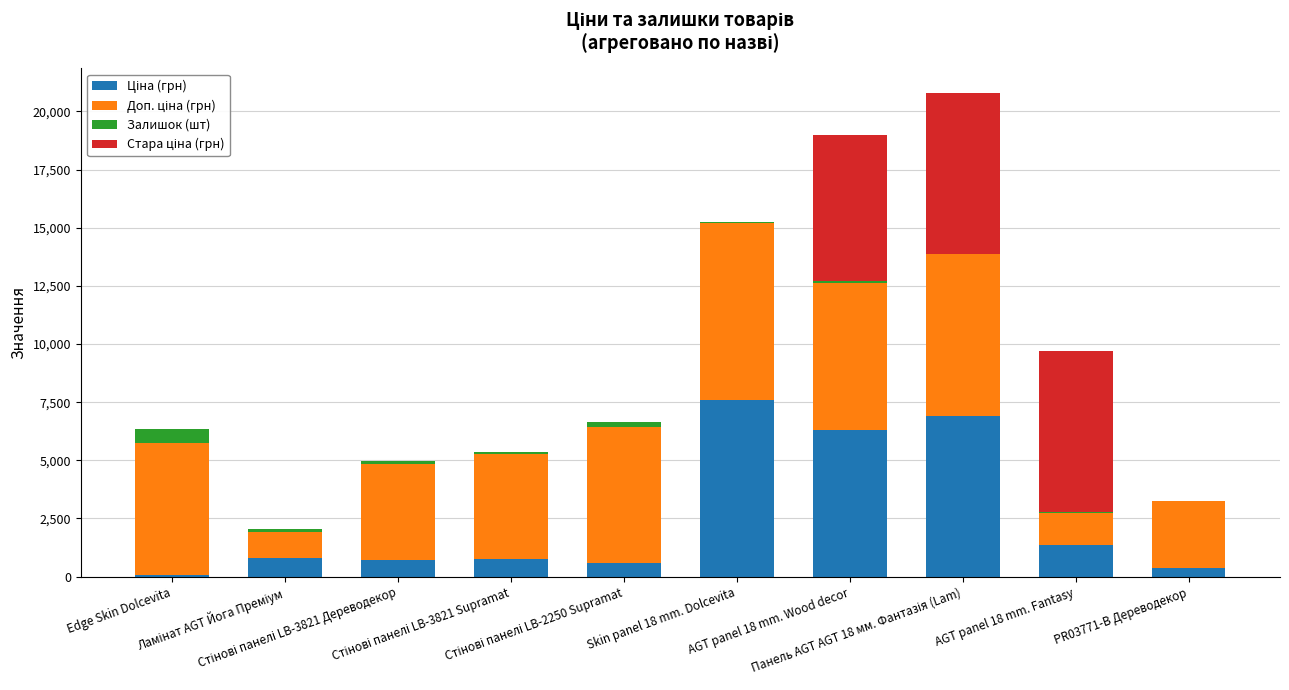

Are the bars grouped side by side (vs. stacked)?

No